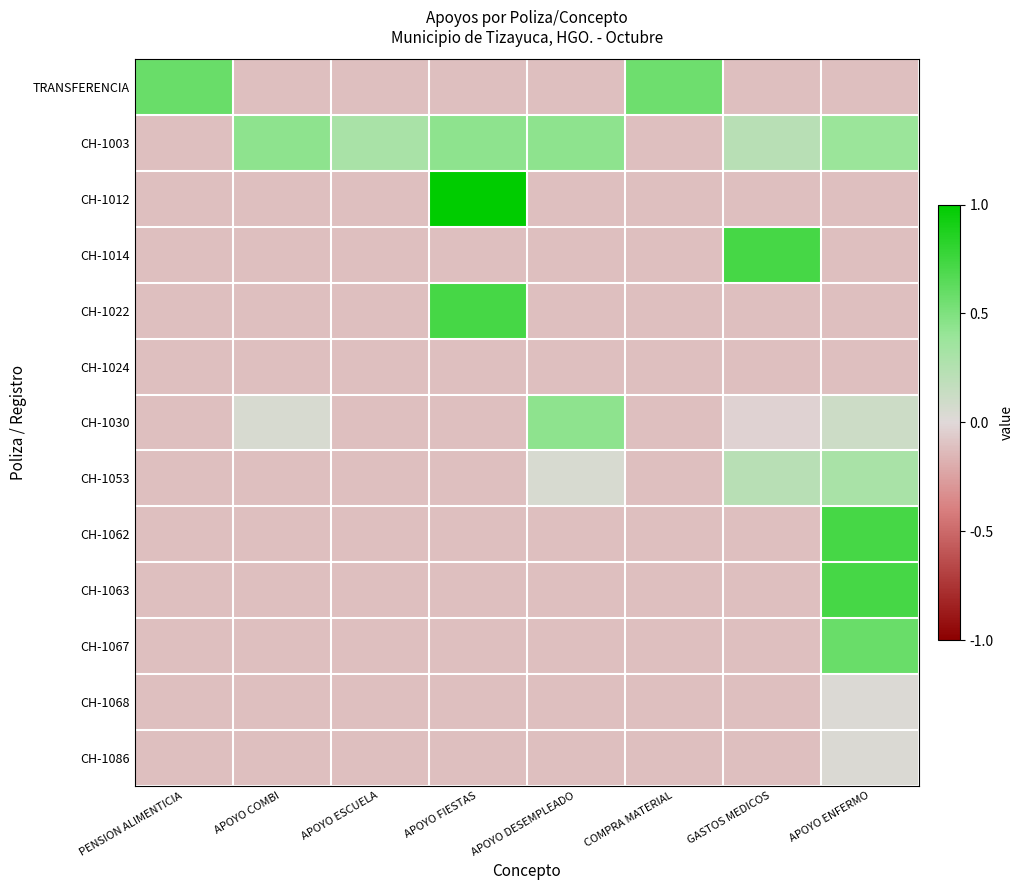

Between GASTOS MEDICOS and COMPRA MATERIAL, which is larger?

COMPRA MATERIAL